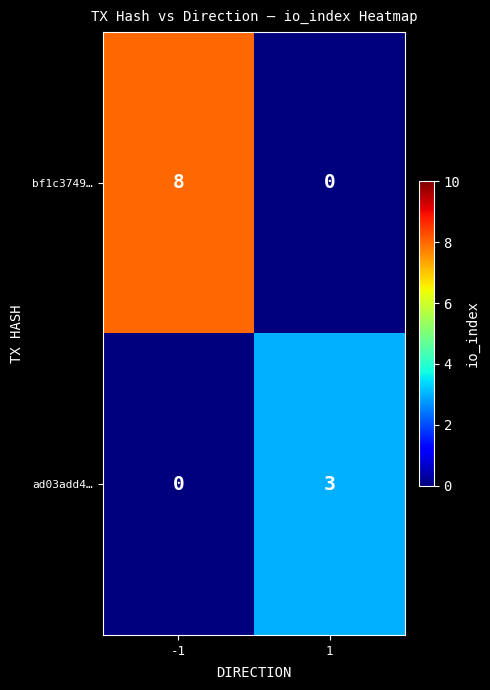

What is the difference between the maximum and minimum values in the ad03add4… series?

3